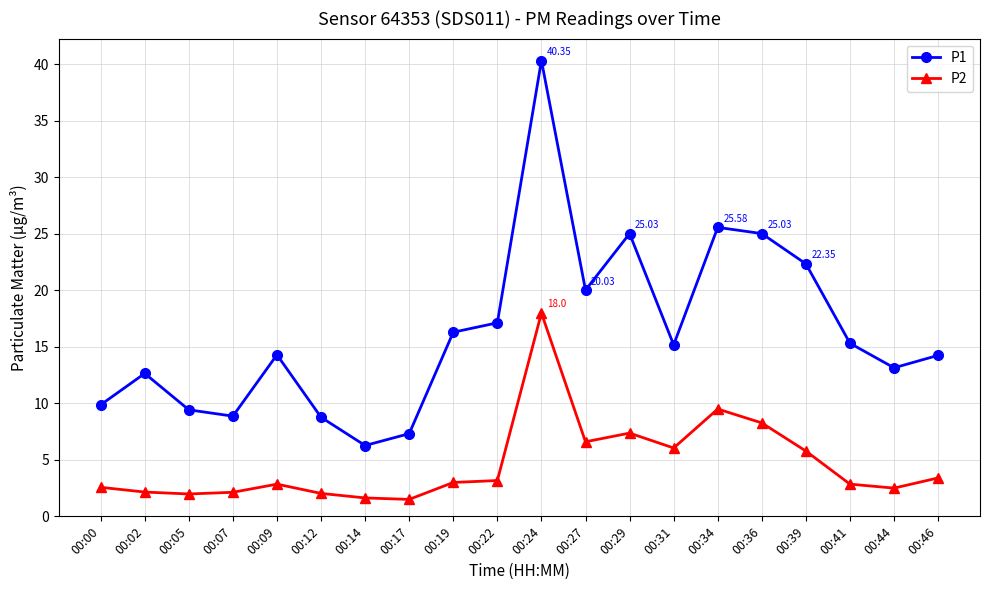

Does the chart display data point markers on the line(s)?

Yes